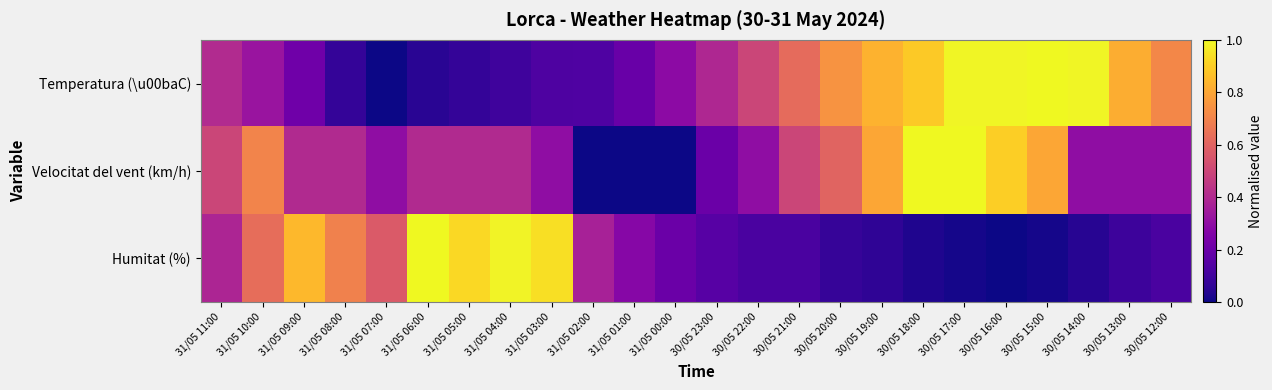

Reading left to right, what are all the values shown in this chart?

Temperatura (\u00baC): 31/05 11:00=0.4	31/05 10:00=0.3	31/05 09:00=0.2	31/05 08:00=0.1	31/05 07:00=0.0	31/05 06:00=0.1	31/05 05:00=0.1	31/05 04:00=0.1	31/05 03:00=0.1	31/05 02:00=0.1	31/05 01:00=0.2	31/05 00:00=0.3	30/05 23:00=0.4	30/05 22:00=0.5	30/05 21:00=0.6	30/05 20:00=0.7	30/05 19:00=0.8	30/05 18:00=0.9	30/05 17:00=1.0	30/05 16:00=1.0	30/05 15:00=1.0	30/05 14:00=1.0	30/05 13:00=0.8	30/05 12:00=0.7
Velocitat del vent (km/h): 31/05 11:00=0.5	31/05 10:00=0.7	31/05 09:00=0.4	31/05 08:00=0.4	31/05 07:00=0.3	31/05 06:00=0.4	31/05 05:00=0.4	31/05 04:00=0.4	31/05 03:00=0.3	31/05 02:00=0.0	31/05 01:00=0.0	31/05 00:00=0.0	30/05 23:00=0.2	30/05 22:00=0.3	30/05 21:00=0.5	30/05 20:00=0.6	30/05 19:00=0.8	30/05 18:00=1.0	30/05 17:00=1.0	30/05 16:00=0.9	30/05 15:00=0.8	30/05 14:00=0.3	30/05 13:00=0.3	30/05 12:00=0.3
Humitat (%): 31/05 11:00=0.4	31/05 10:00=0.6	31/05 09:00=0.8	31/05 08:00=0.7	31/05 07:00=0.6	31/05 06:00=1.0	31/05 05:00=0.9	31/05 04:00=1.0	31/05 03:00=0.9	31/05 02:00=0.4	31/05 01:00=0.3	31/05 00:00=0.2	30/05 23:00=0.2	30/05 22:00=0.1	30/05 21:00=0.1	30/05 20:00=0.1	30/05 19:00=0.1	30/05 18:00=0.0	30/05 17:00=0.0	30/05 16:00=0.0	30/05 15:00=0.0	30/05 14:00=0.0	30/05 13:00=0.1	30/05 12:00=0.1